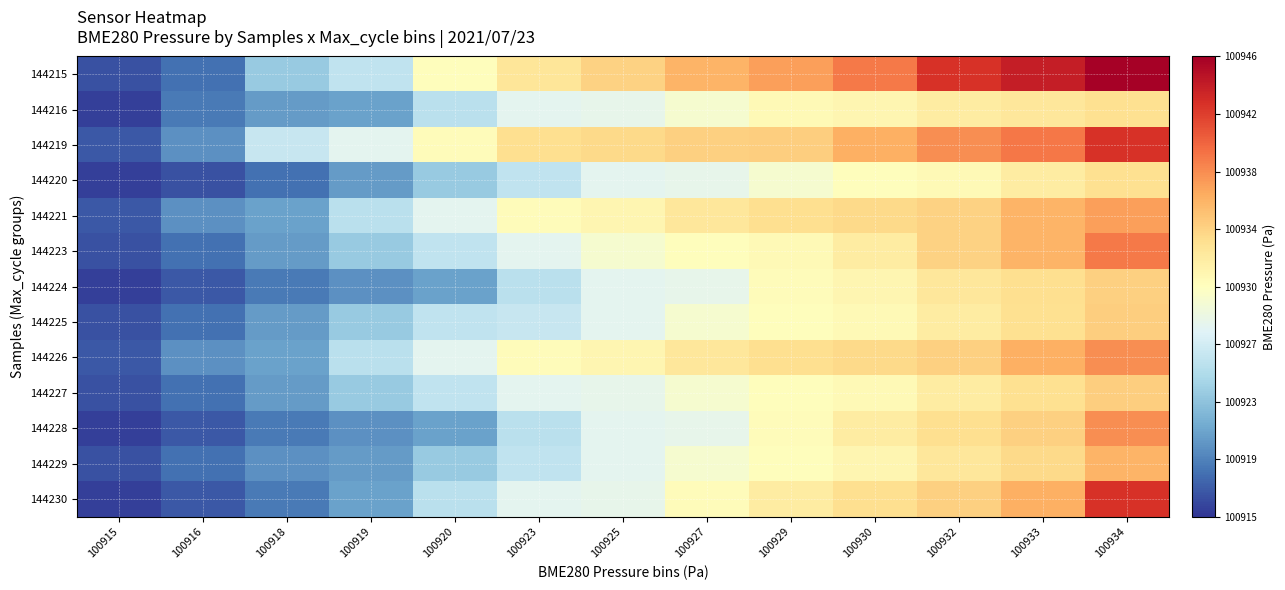

Rank the series by their maximum value, from lowest to highest.

144216, 144220, 144224, 144225, 144227, 144229, 144221, 144226, 144228, 144223, 144219, 144230, 144215